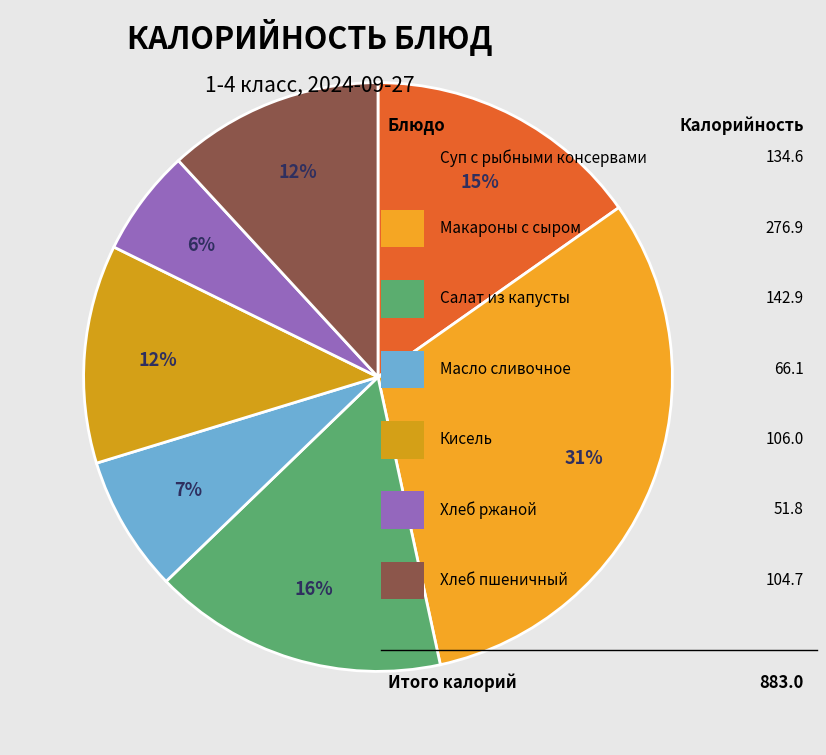

Count the number of slices in the pie.

7